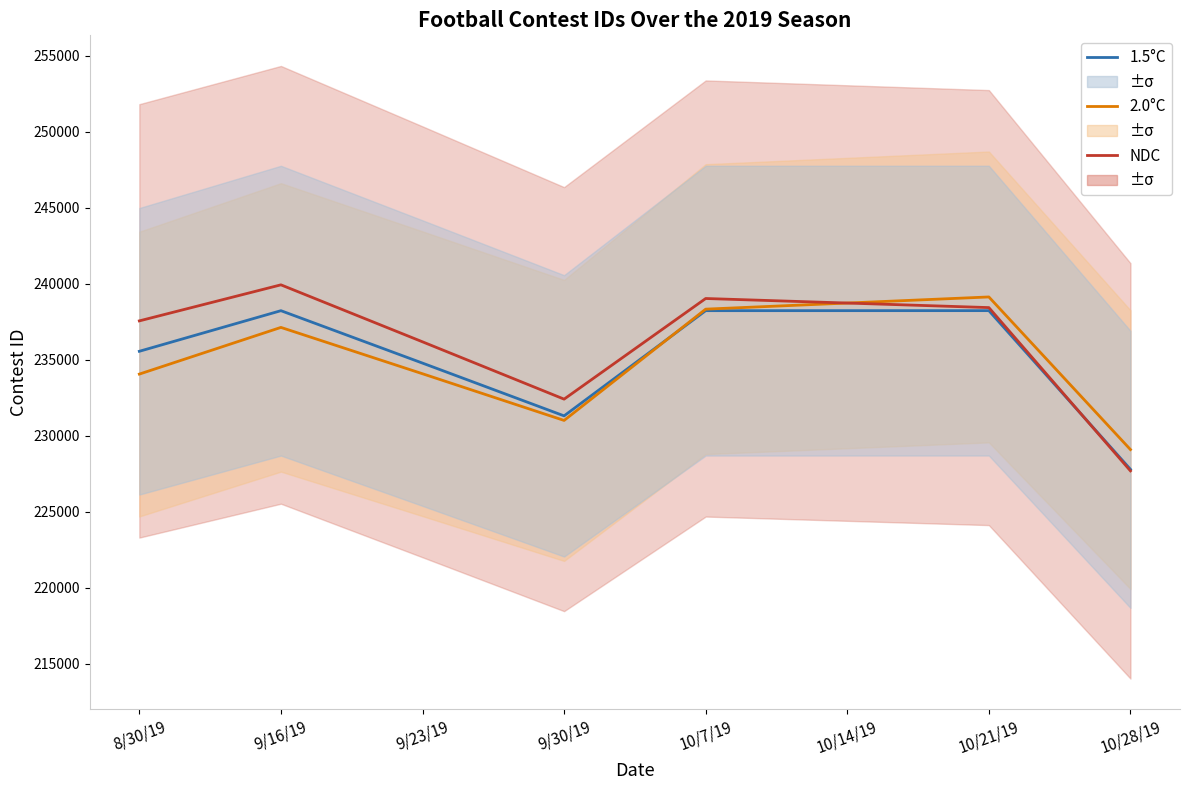

At how many categories does at least one series exceed 238886?

3